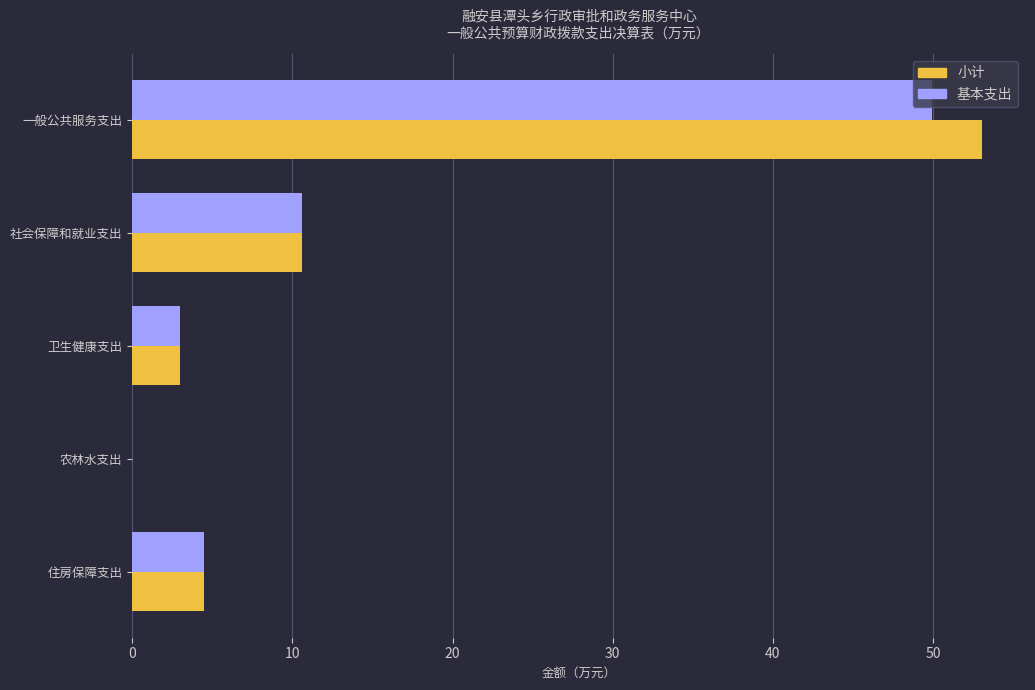

What is the sum of all 基本支出 values?

68.1